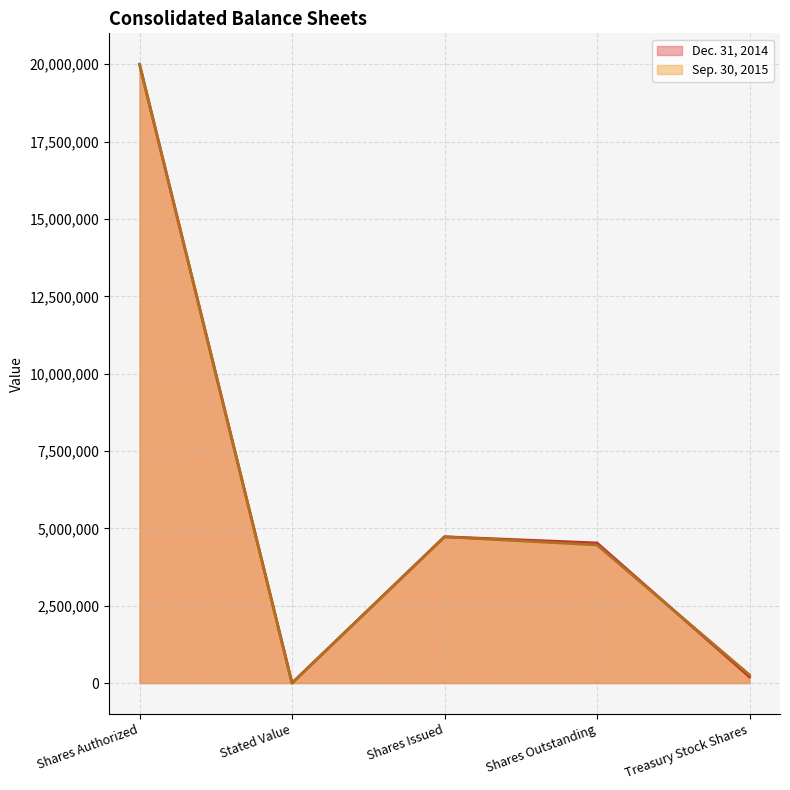

Is it true that Dec. 31, 2014 equals 5 at Stated Value?

True